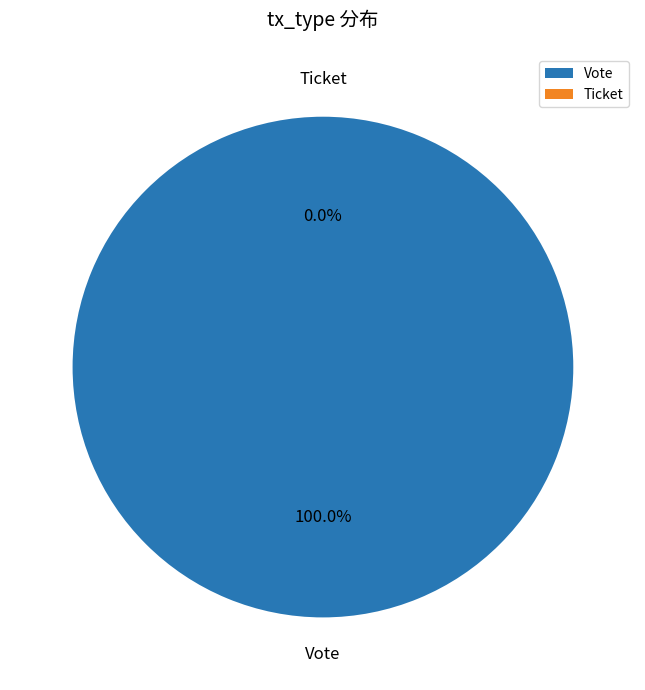

To the nearest percent, what percentage of the pie is Vote?

100%